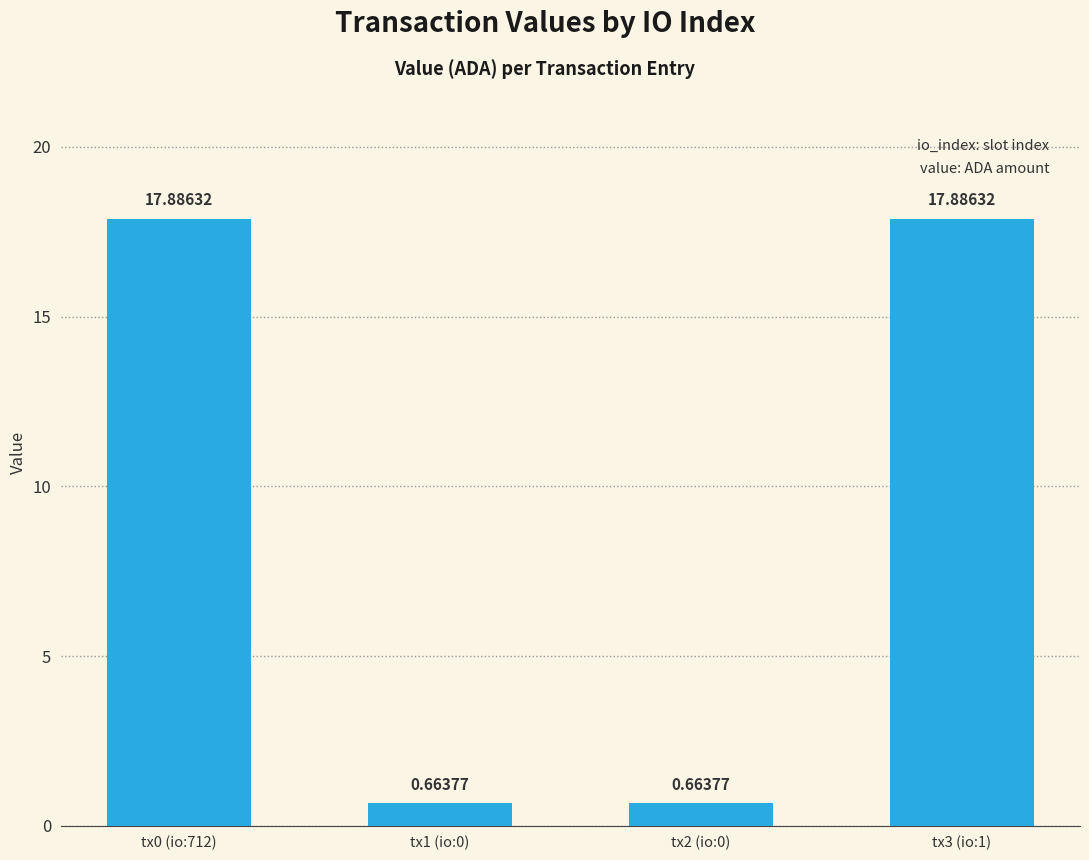

What is the change in value from tx0 (io:712) to tx1 (io:0)?

-17.2